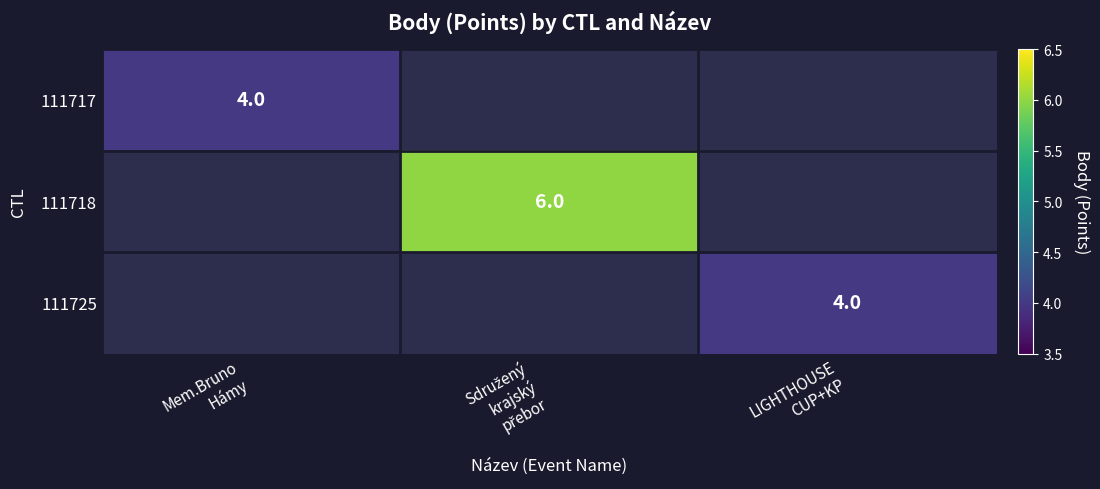

List the series in order of their overall mean, lowest first.

111717, 111718, 111725